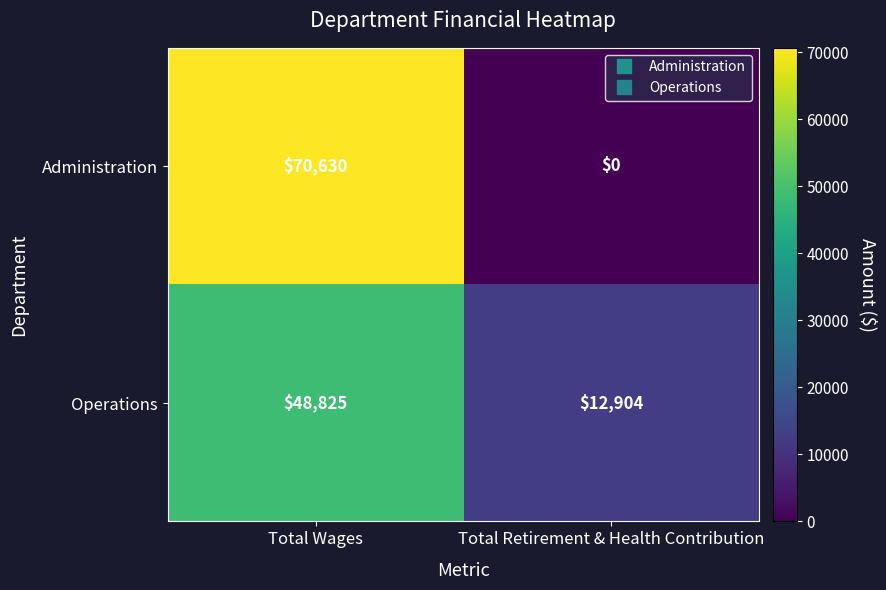

Reading right to left, transcribe all the data shown in this chart.

Administration: 0	70630
Operations: 12904	48825